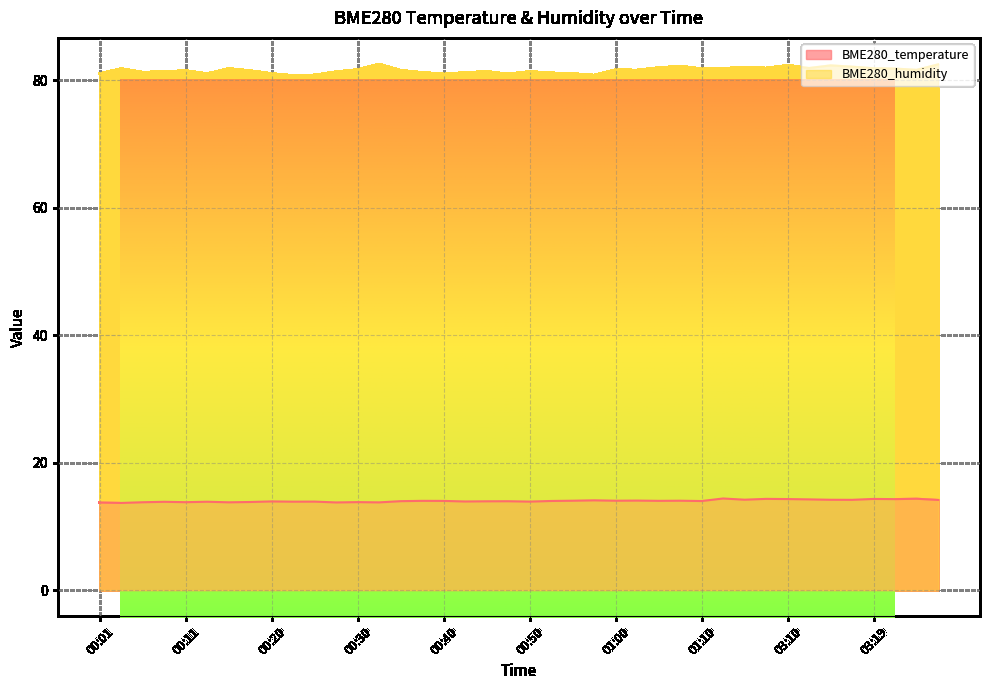

Which category has the highest value across all series?

00:33